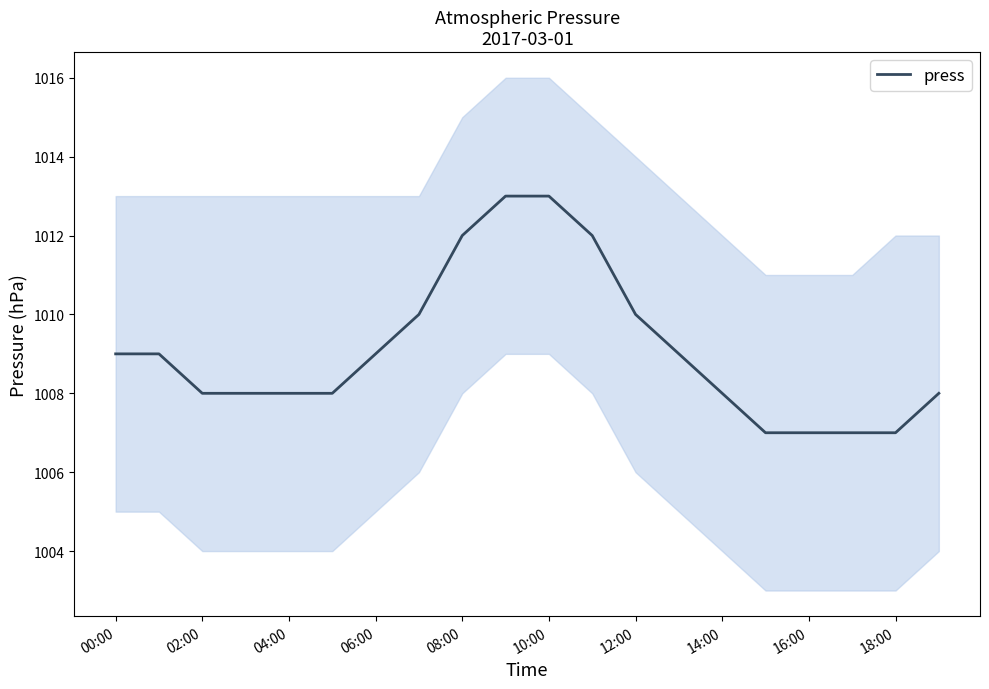

True or false: press has a value of 383 at 18:00.

False